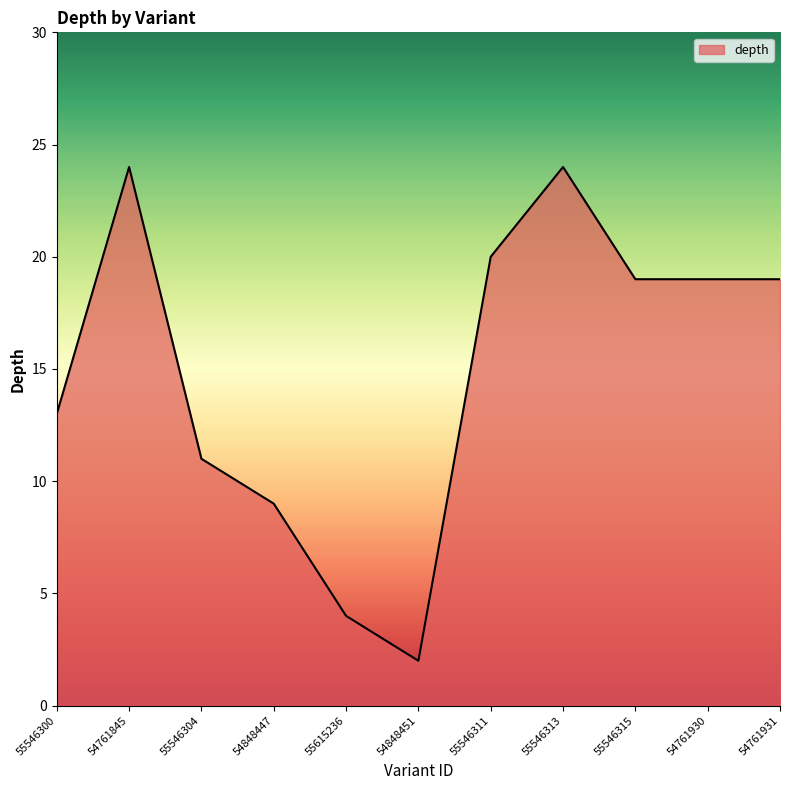

What is the difference between the maximum and minimum values?

22